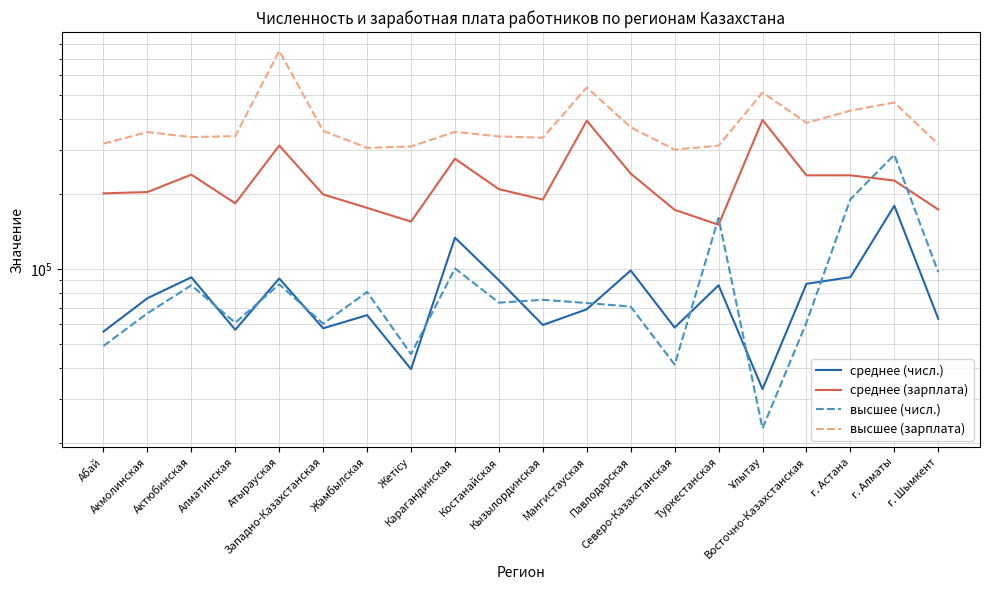

Where is среднее (числ.) nearest to the value 106298?

Павлодарская